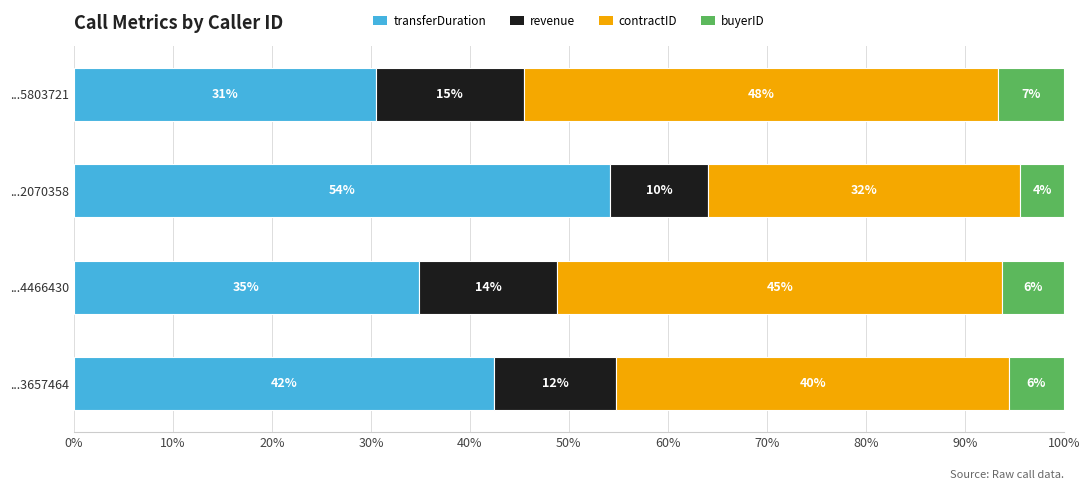

What are all the series names shown in the legend?

transferDuration, revenue, contractID, buyerID